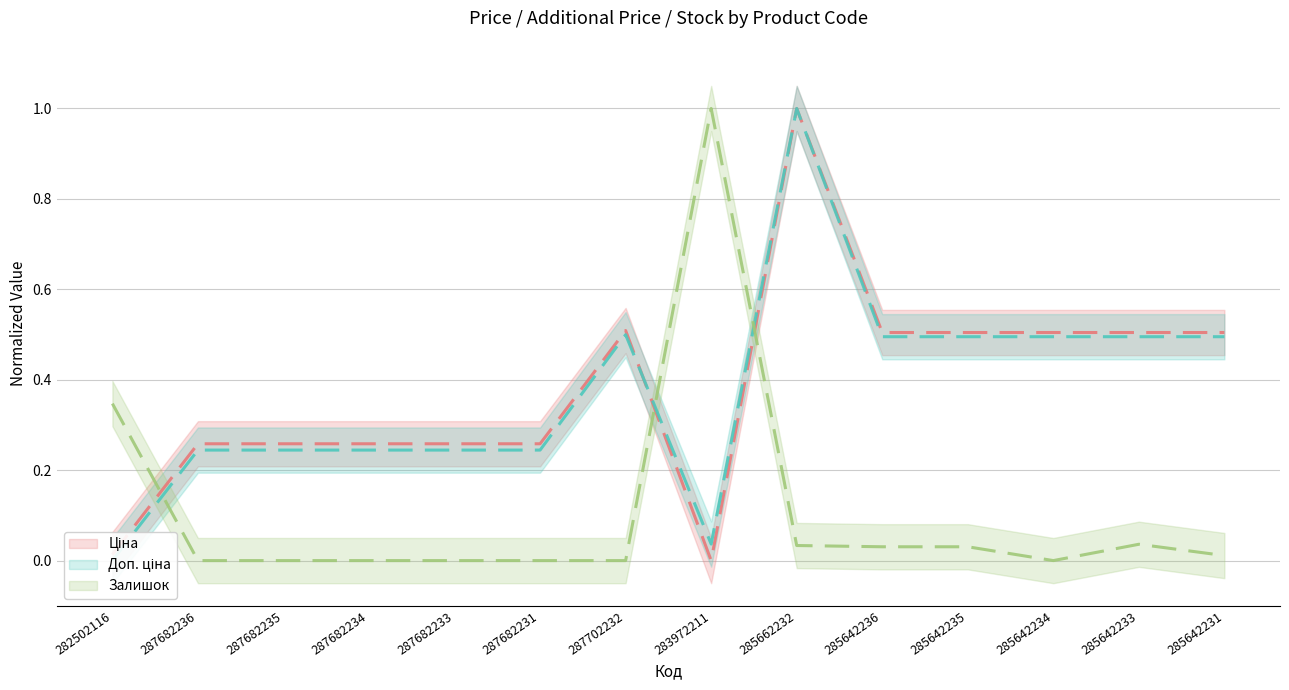

True or false: Залишок and Доп. ціна cross at least once.

True